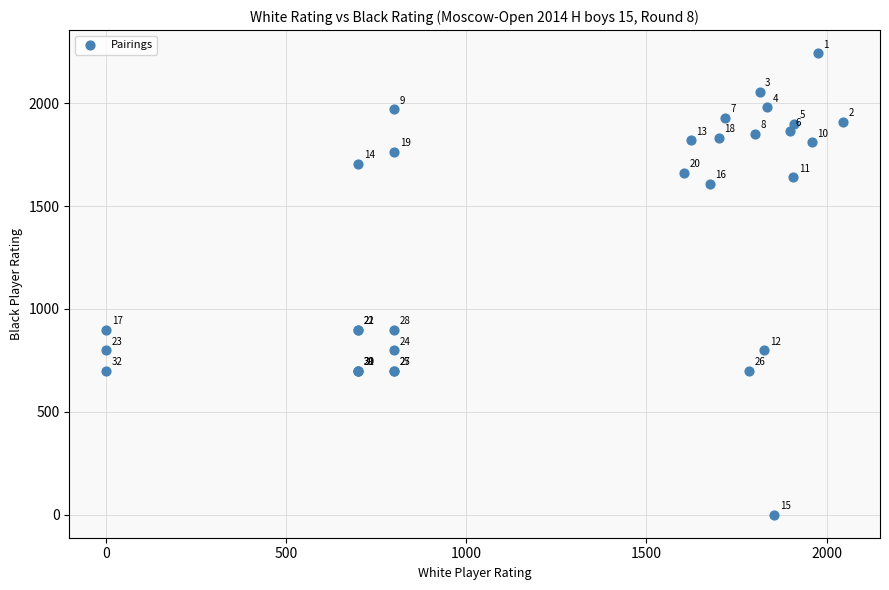

What Y value in the scatter plot is closest to 1122?

900